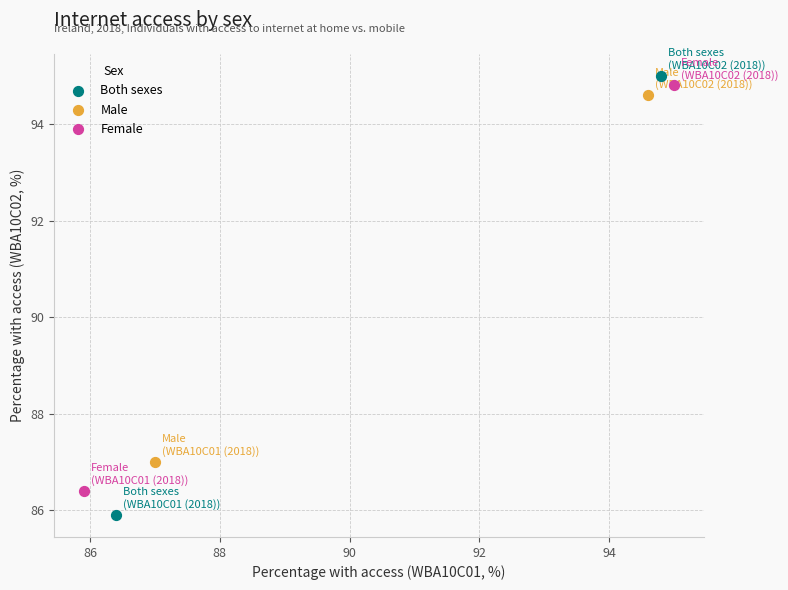

Which series reaches the maximum Y coordinate?

Both sexes